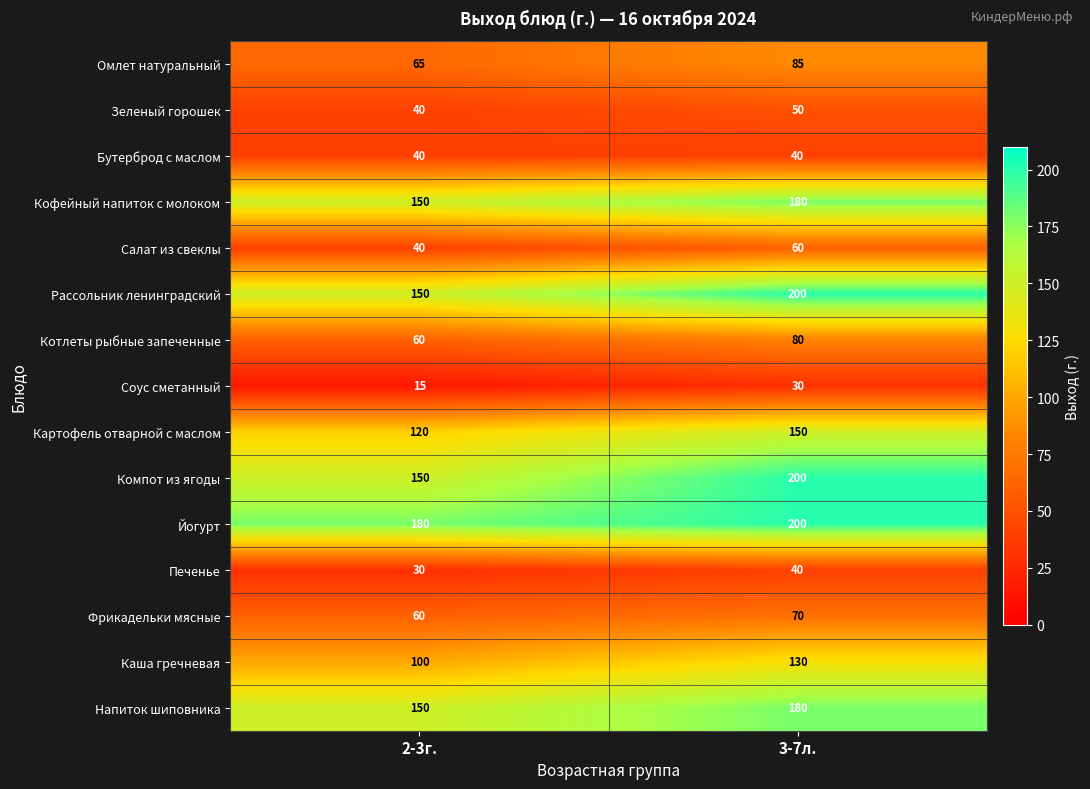

True or false: Соус сметанный has a value of 15 at 2-3г..

True